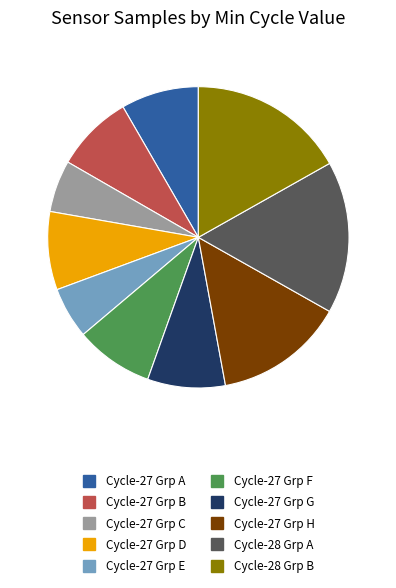

Is there any slice that represents more than half of the pie?

No